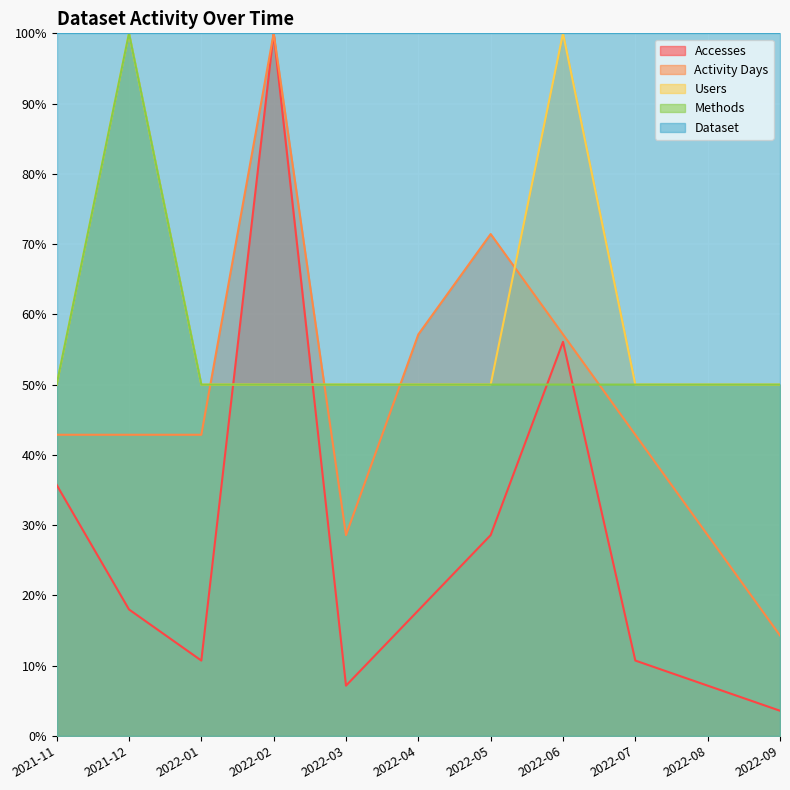

What position from the right is 2022-04?

6